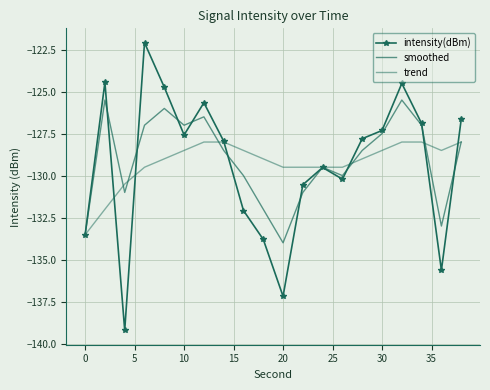

Which series has the largest range (max minus min)?

intensity(dBm)